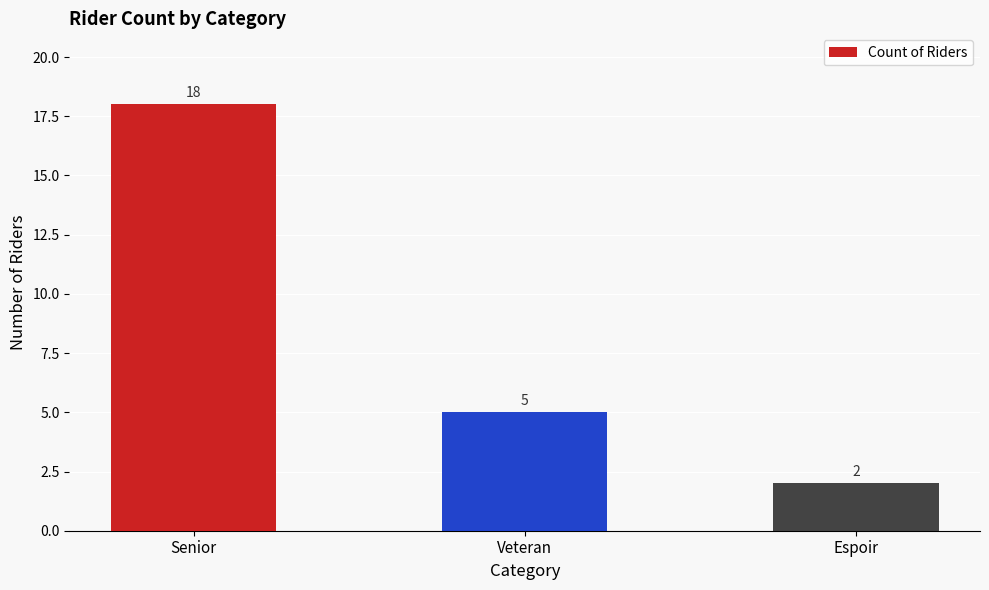

The value at Senior is 18. True or false?

True